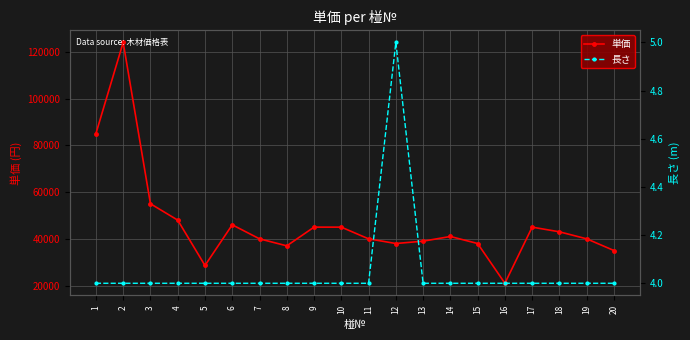

Reading left to right, extract all data points from this chart.

単価: 1=85000	2=124000	3=55000	4=48000	5=28600	6=46000	7=40000	8=37000	9=45000	10=45000	11=40000	12=38000	13=39000	14=41000	15=38000	16=21000	17=45000	18=43000	19=40000	20=35000
長さ: 1=4	2=4	3=4	4=4	5=4	6=4	7=4	8=4	9=4	10=4	11=4	12=5	13=4	14=4	15=4	16=4	17=4	18=4	19=4	20=4